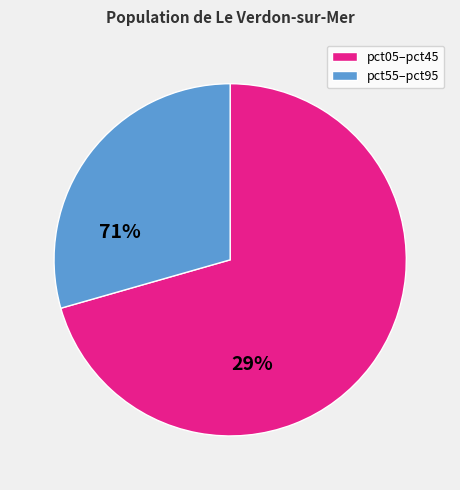

Does any single category account for the majority?

Yes